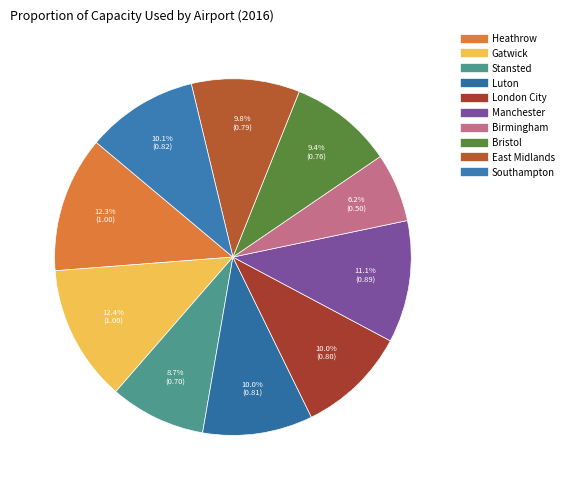

Count the number of slices in the pie.

10